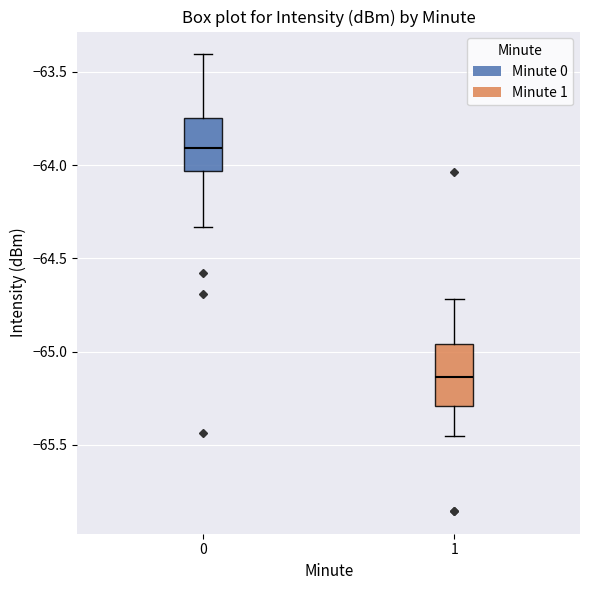

Reading left to right, transcribe this box plot: for each box, give where its median line is, the range the box spans, and where its two whiskers end, as read against the y-axis. The values are not printed on the chart, so give them approximately, as read against the axis.

0: median -63.90, box -64.05 to -63.75, whiskers -64.35 to -63.40
1: median -65.15, box -65.30 to -64.95, whiskers -65.45 to -64.70